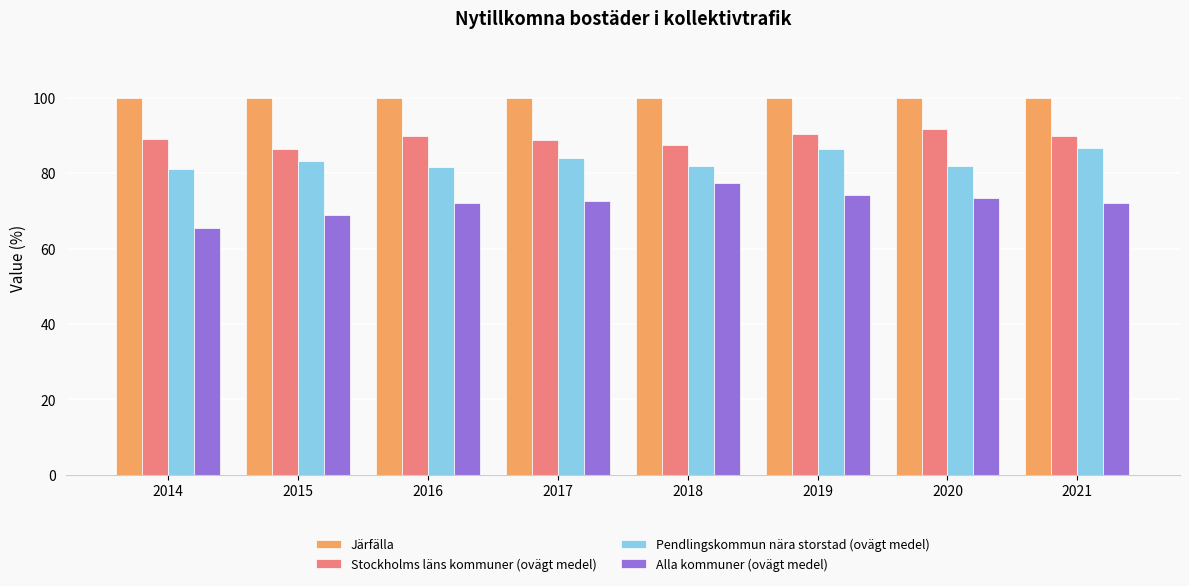

What is the difference between the maximum and minimum values in the Alla kommuner (ovägt medel) series?

11.9